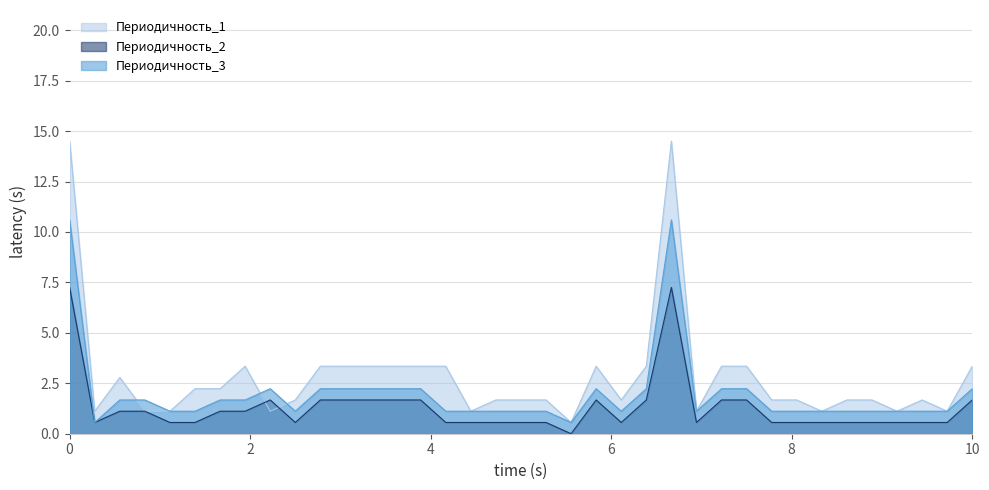

Is it true that Периодичность_3 equals 3.8 at 28?

False